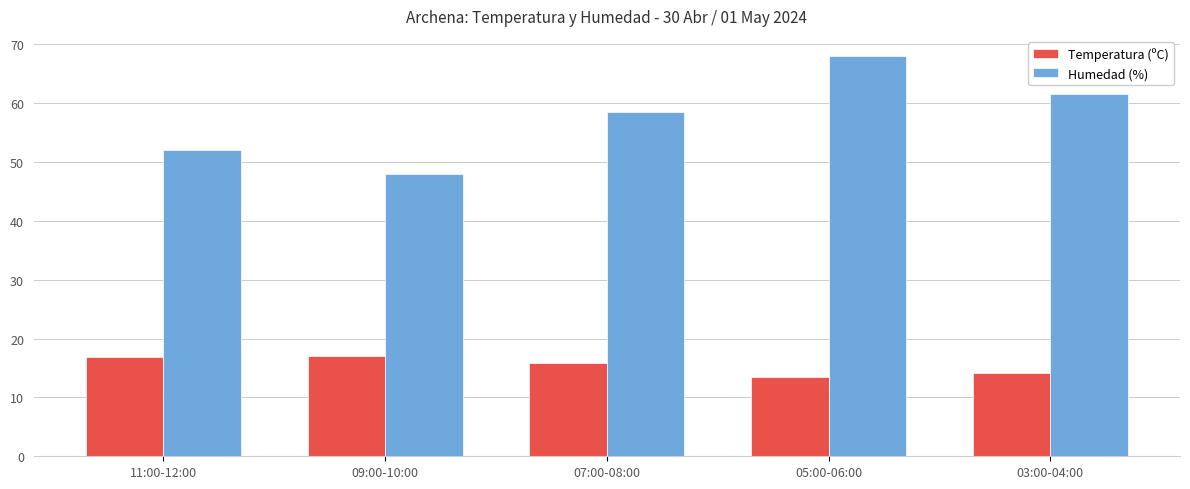

What is the label of the 3rd bar from the left?

07:00-08:00